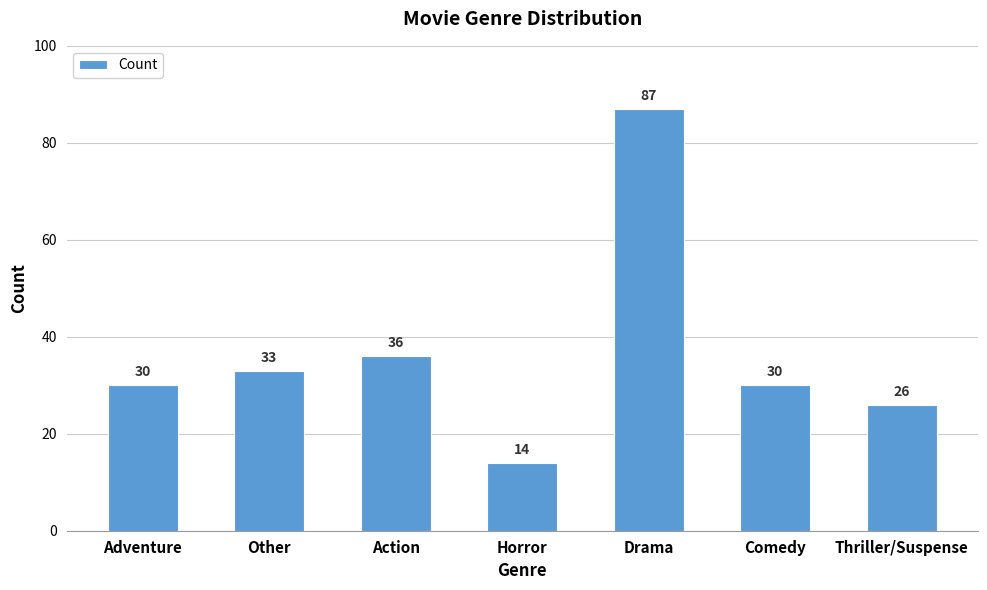

Are the bars horizontal?

No